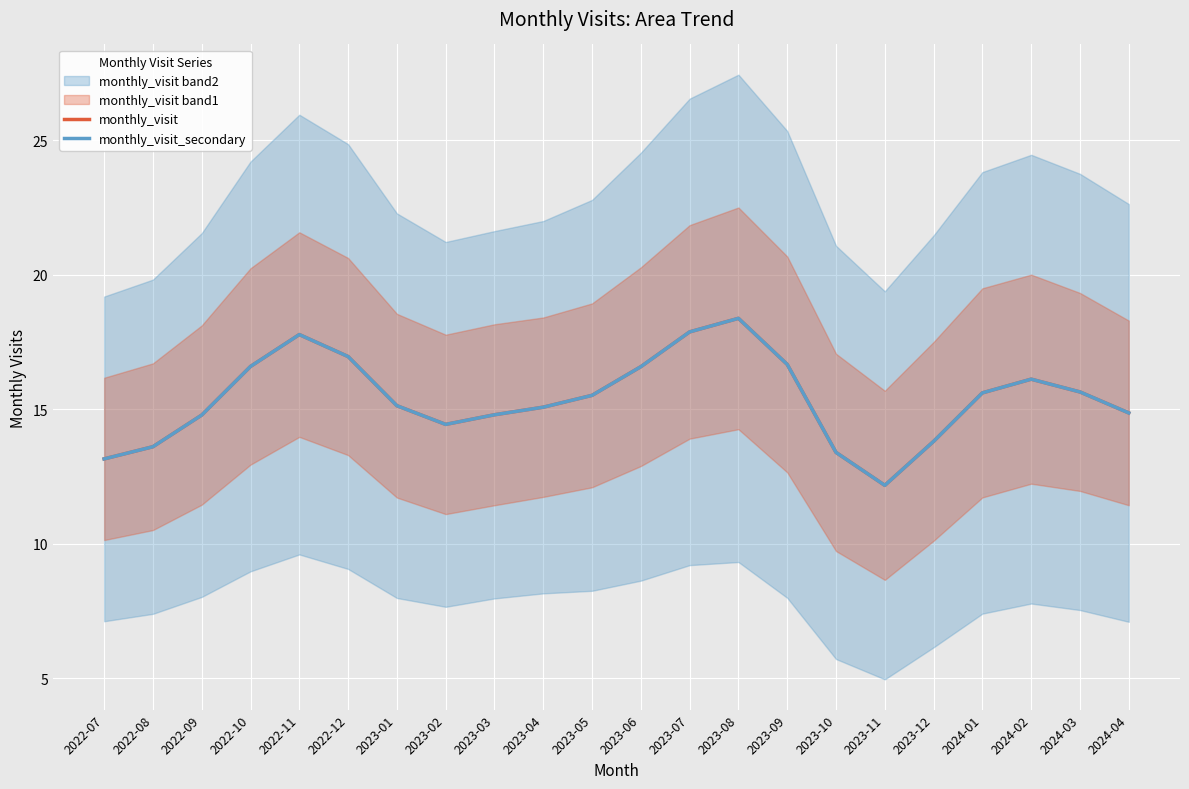

At 2022-10, list the series in order from smallest to largest.

monthly_visit, monthly_visit_secondary